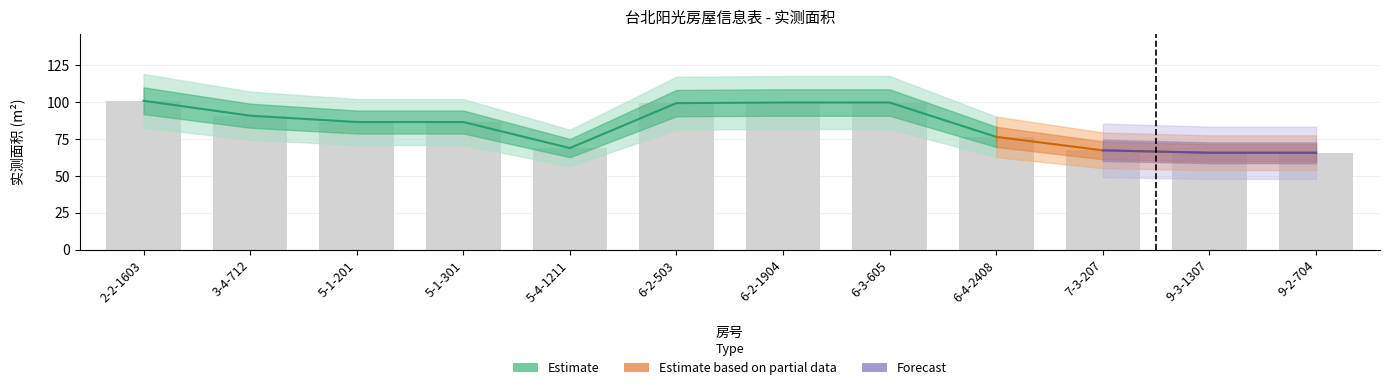

What is the difference between the second highest and minimum values?

34.1